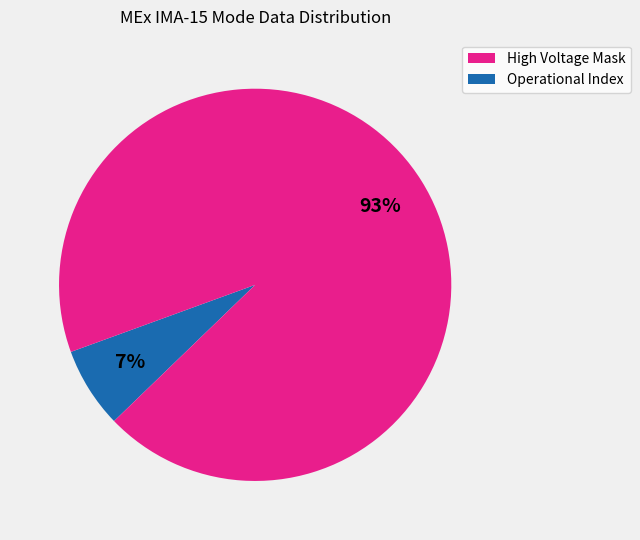

Which slice represents more than half of the pie?

Operational Index